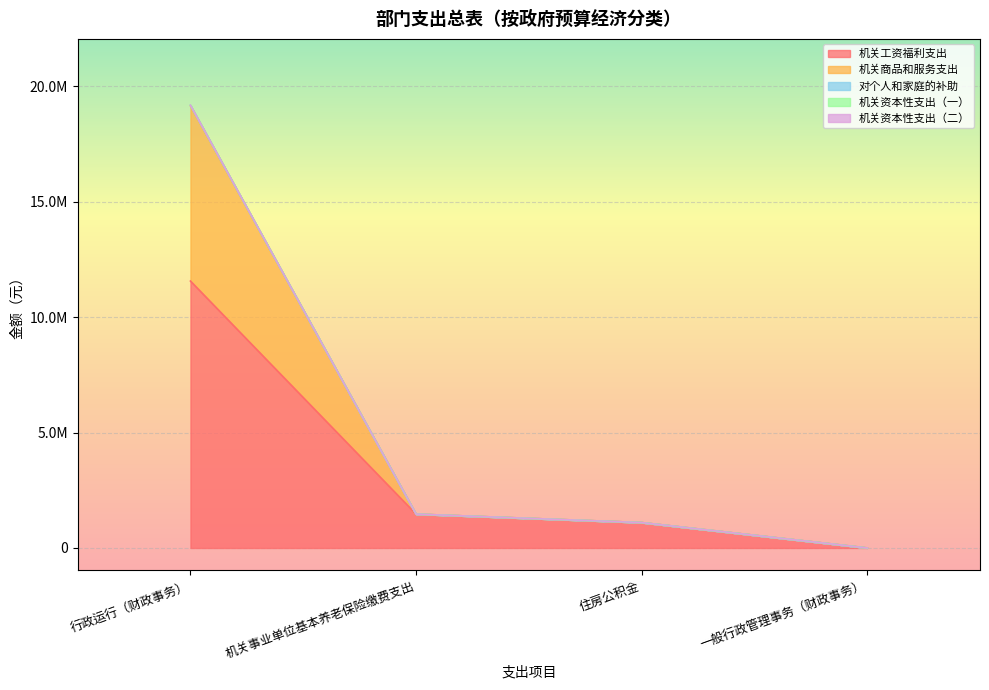

Which category has the lowest value in the 机关商品和服务支出 series?

一般行政管理事务（财政事务）